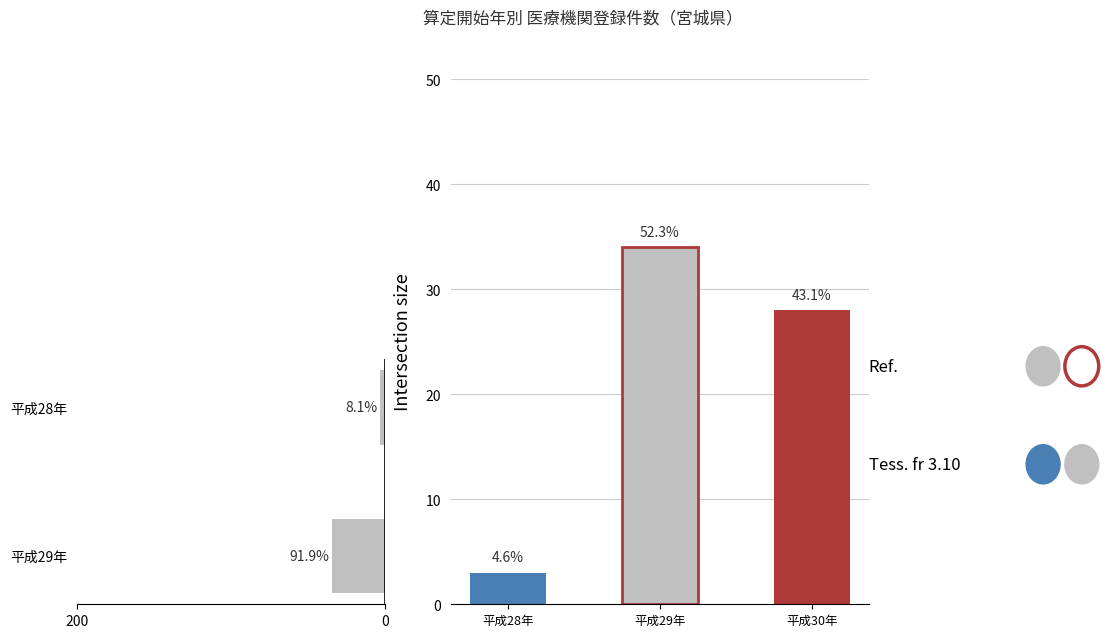

True or false: the data shows 34 at 平成29年.

True